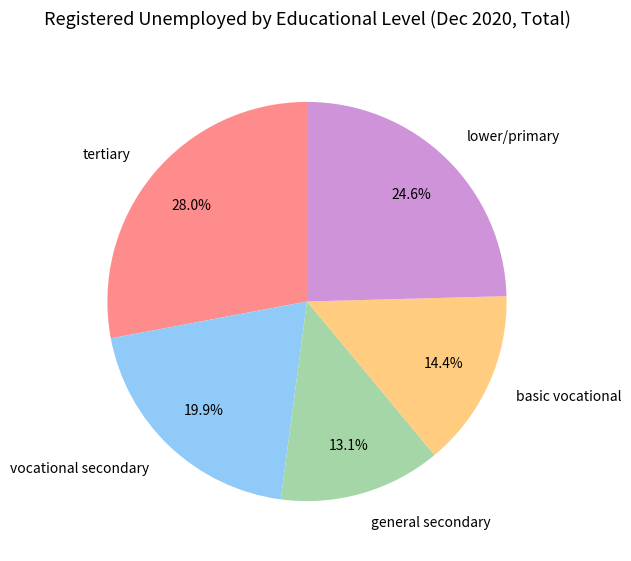

To the nearest percent, what is the difference between the largest and smallest slice percentages?

15%